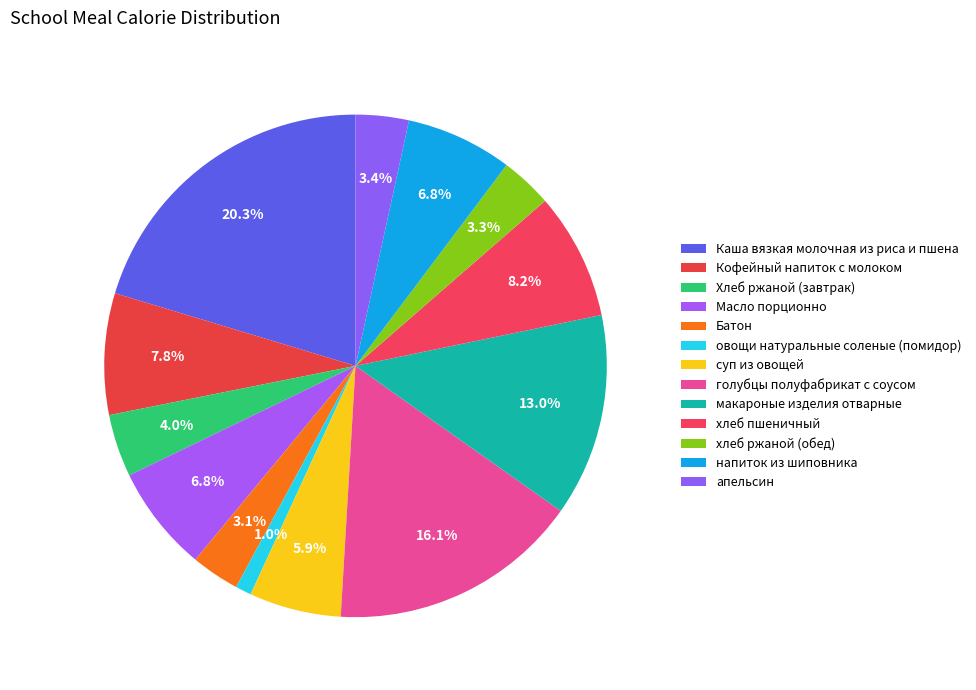

Count the number of slices in the pie.

13